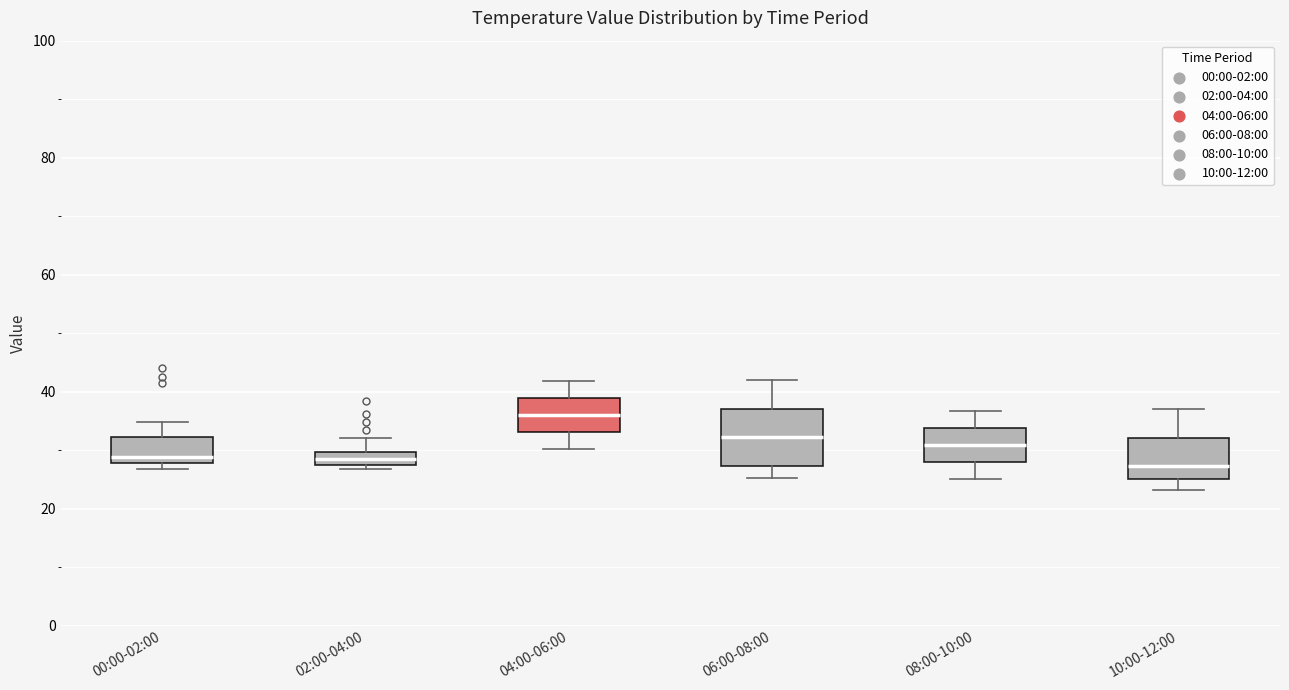

Which box is the tallest, from its lower edge to its upper edge?

06:00-08:00